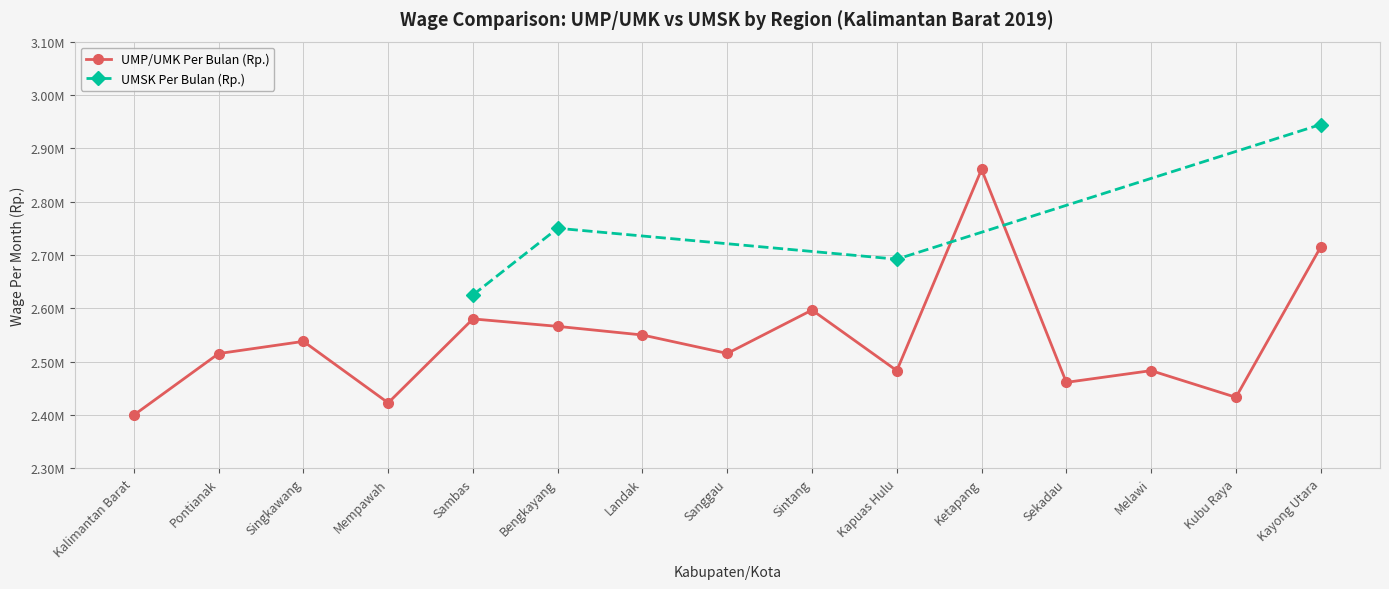

What is the change in value from Bengkayang to Kapuas Hulu?

-83019.0